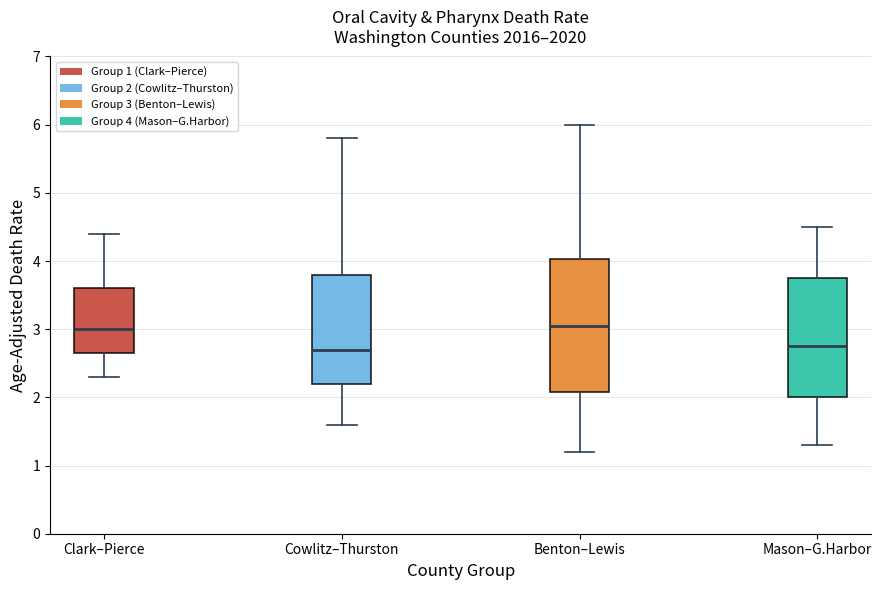

Which box is the tallest, from its lower edge to its upper edge?

Benton–Lewis